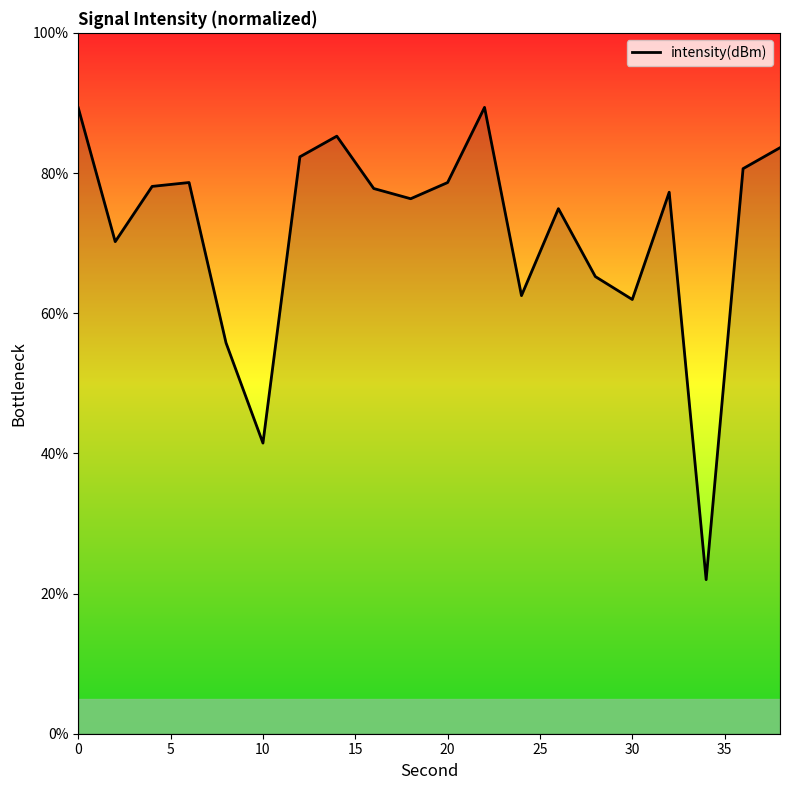

What is the difference between the maximum and minimum values?

67.4